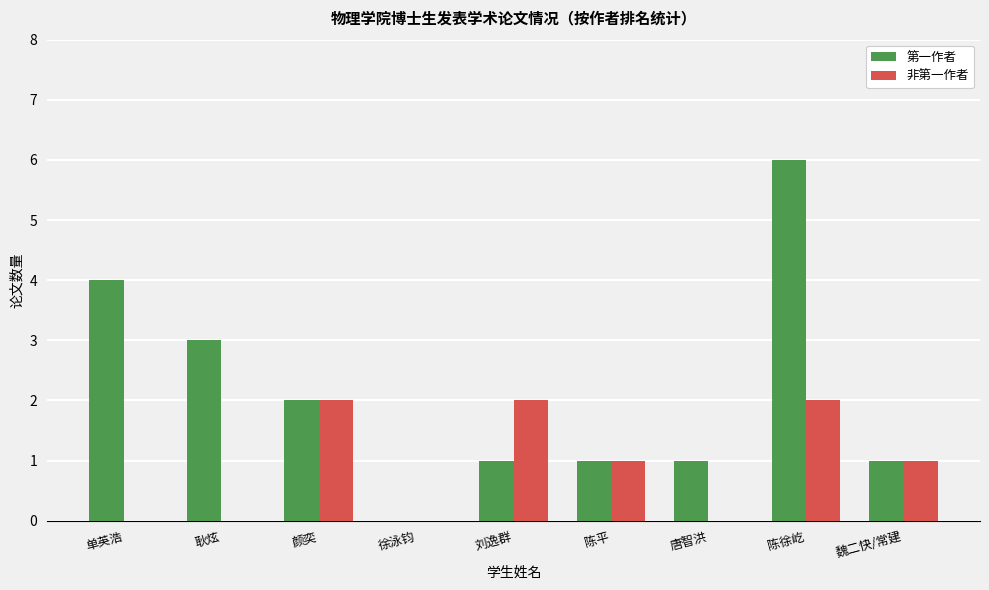

Which series has the largest total across all categories?

第一作者